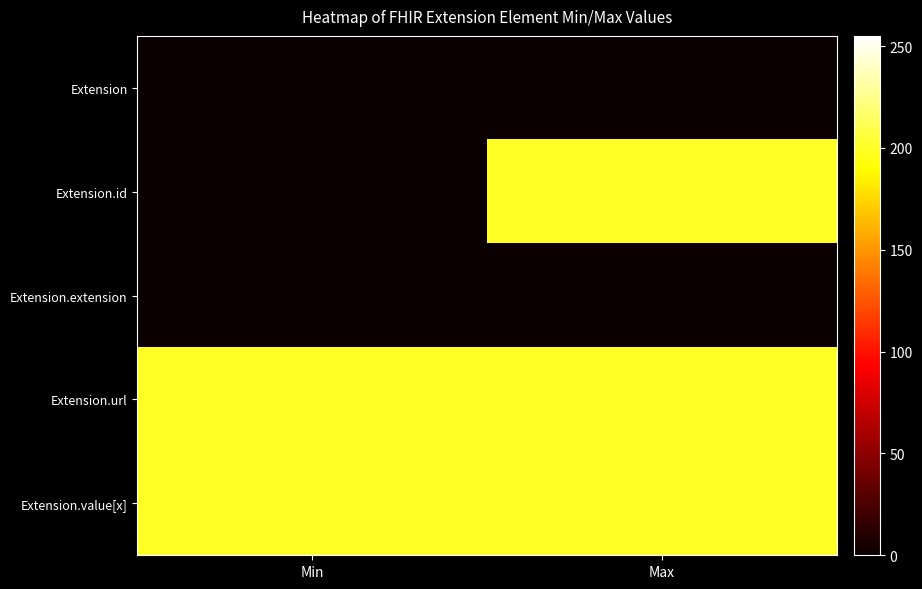

At how many categories does at least one series exceed 68?

2